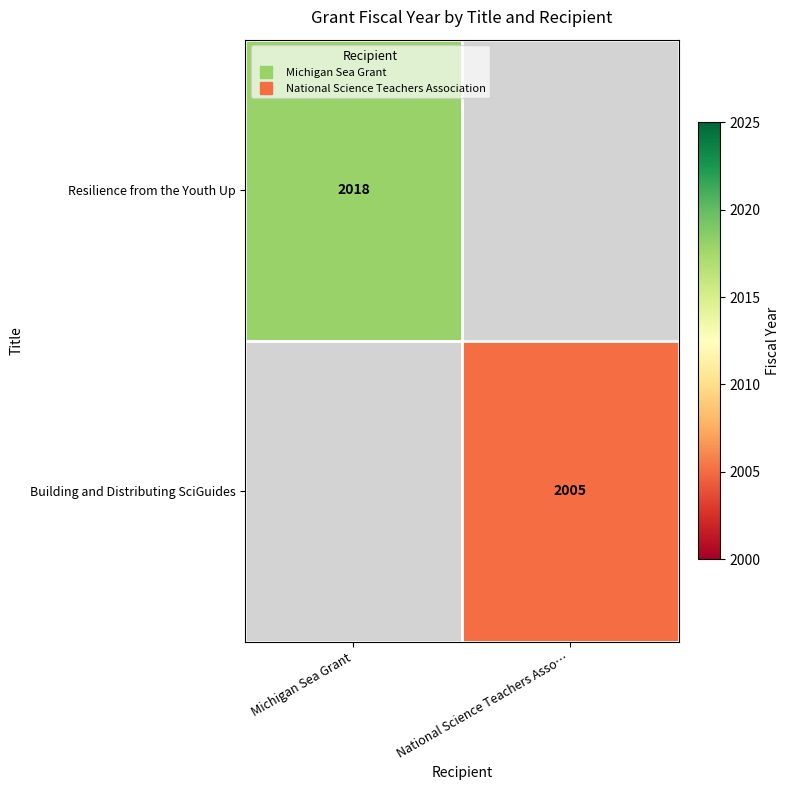

Which category has the highest value in the Resilience from the Youth Up series?

Michigan Sea Grant